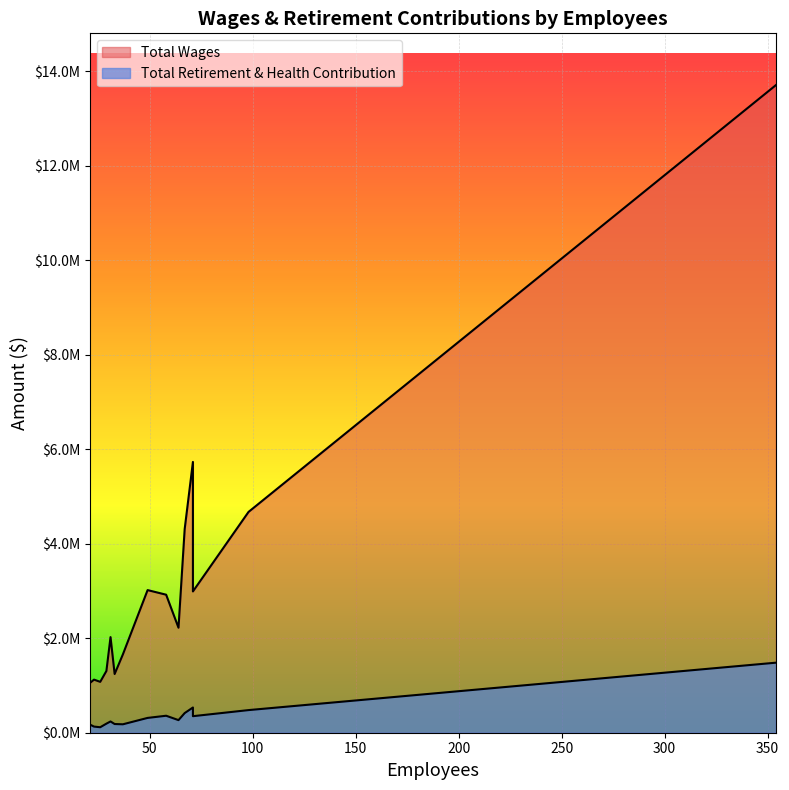

At which category does Total Retirement & Health Contribution reach its first local peak?

58